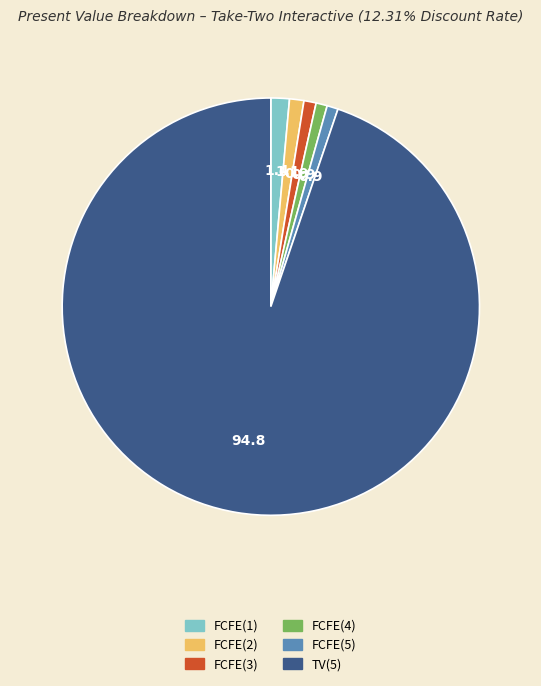

What is the majority slice?

TV(5)